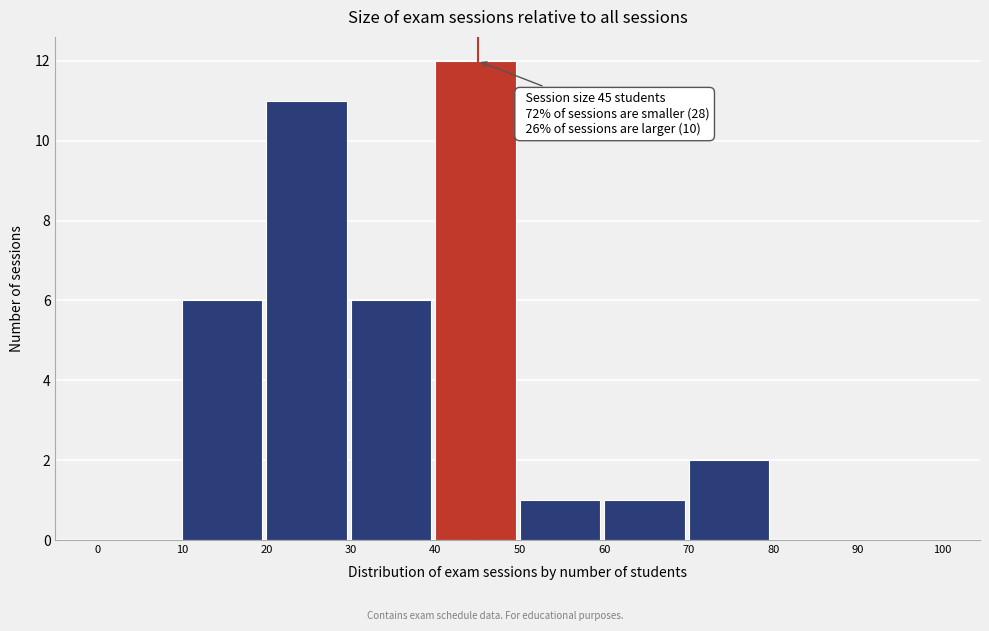

Over which range of the x-axis is the bar tallest?

40 to 50